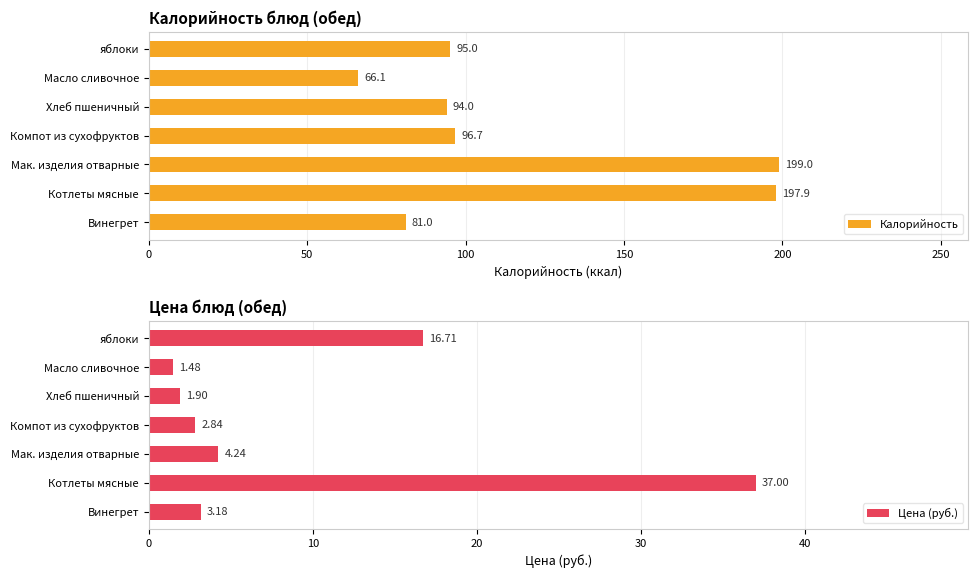

The Калорийность series shows 156.4 at Хлеб пшеничный. True or false?

False